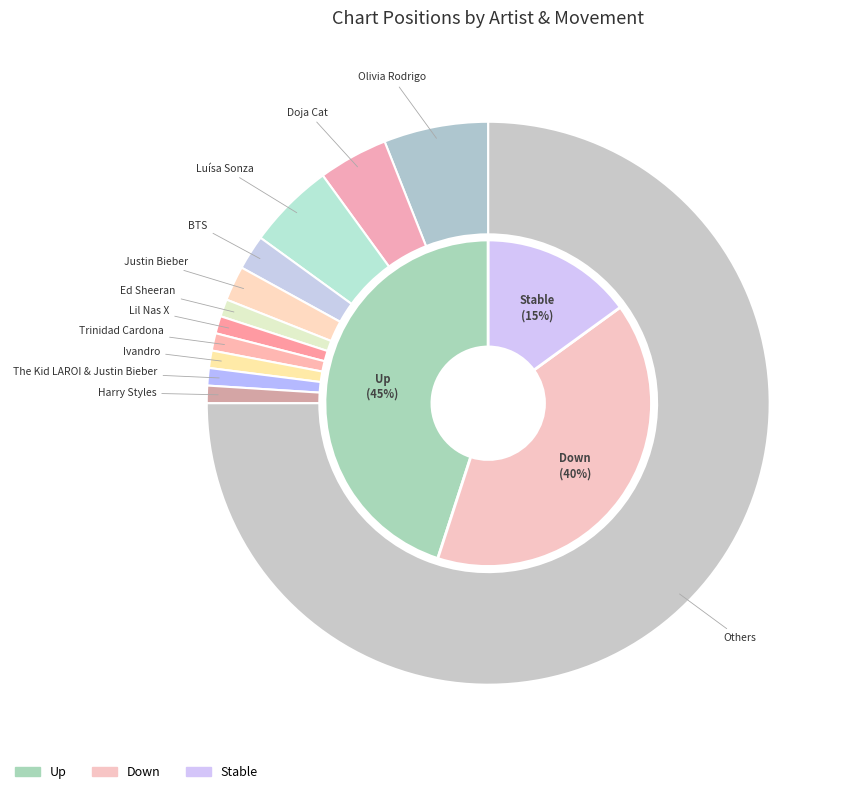

The up slice represents 54% of the pie. True or false?

False